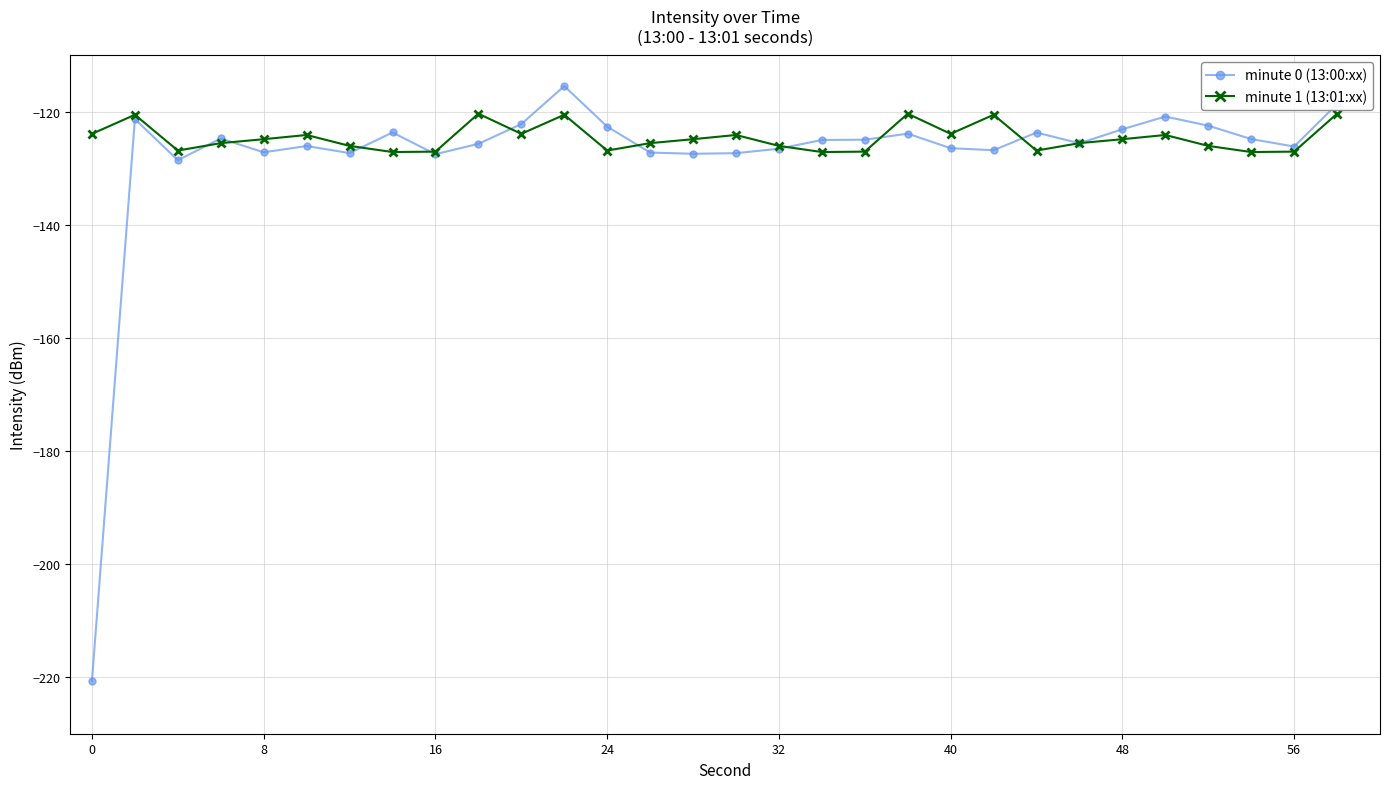

What is the average value of the minute 1 (13:01:xx) series?

-124.6